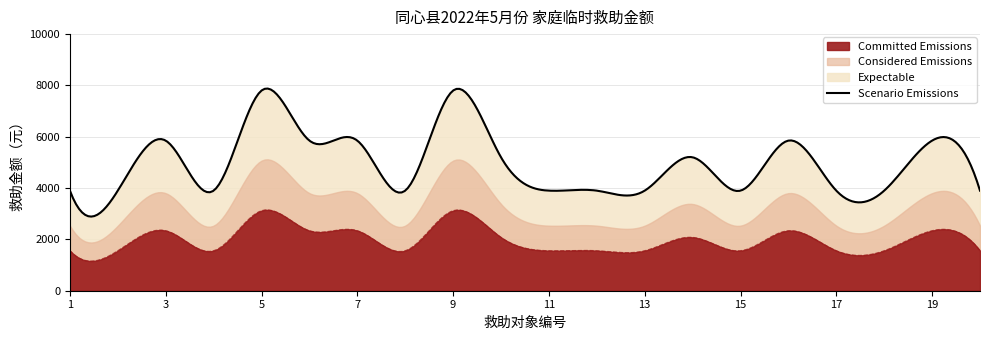

List the labels in order of value, smallest first.

1, 2, 4, 8, 11, 12, 13, 15, 17, 18, 20, 10, 14, 3, 6, 7, 16, 19, 5, 9